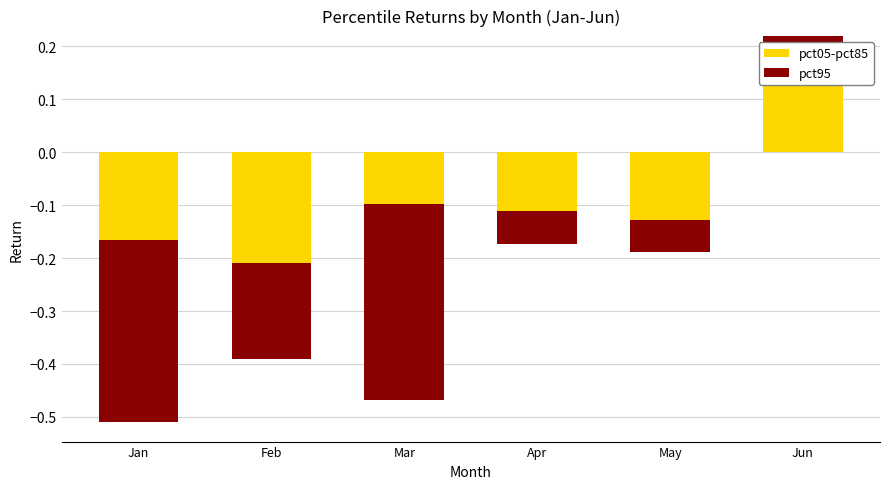

At which label does pct05-pct85 reach its minimum?

Feb